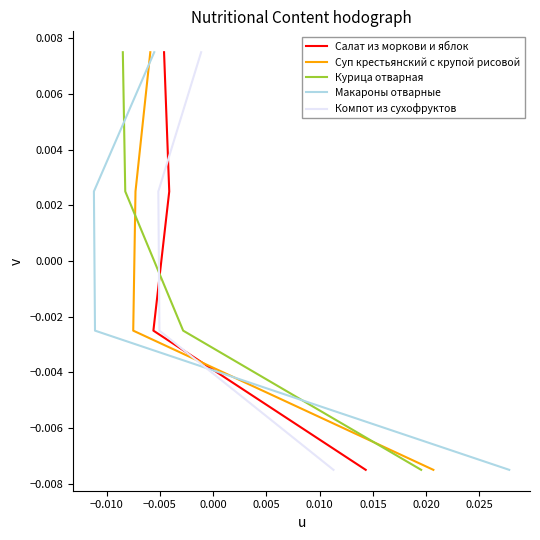

True or false: Компот из сухофруктов has more than 1 points higher than both neighbors.

False